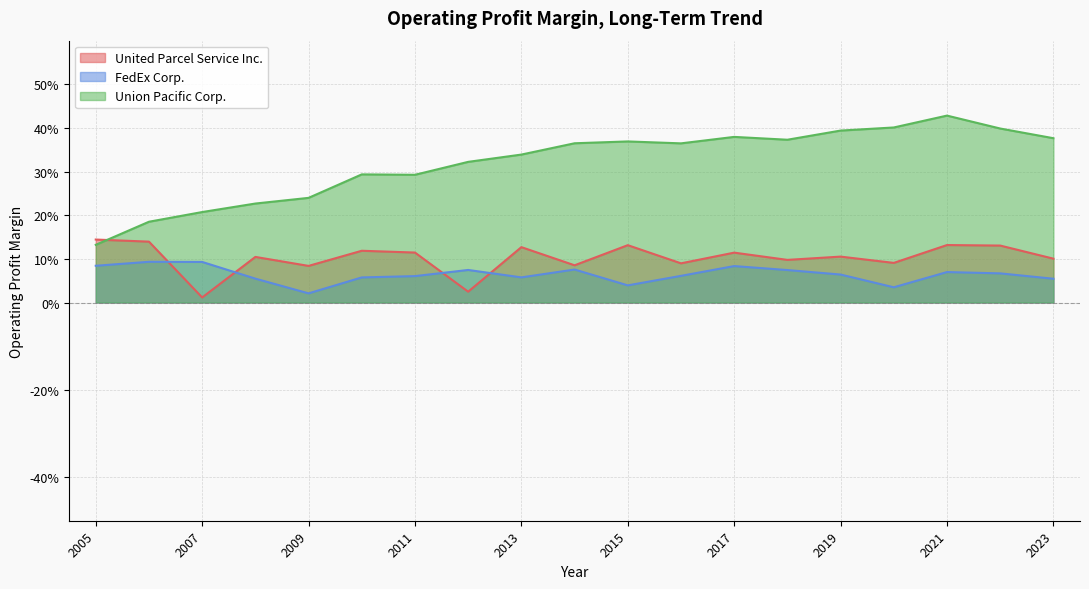

What is the maximum value shown in the chart?

0.4